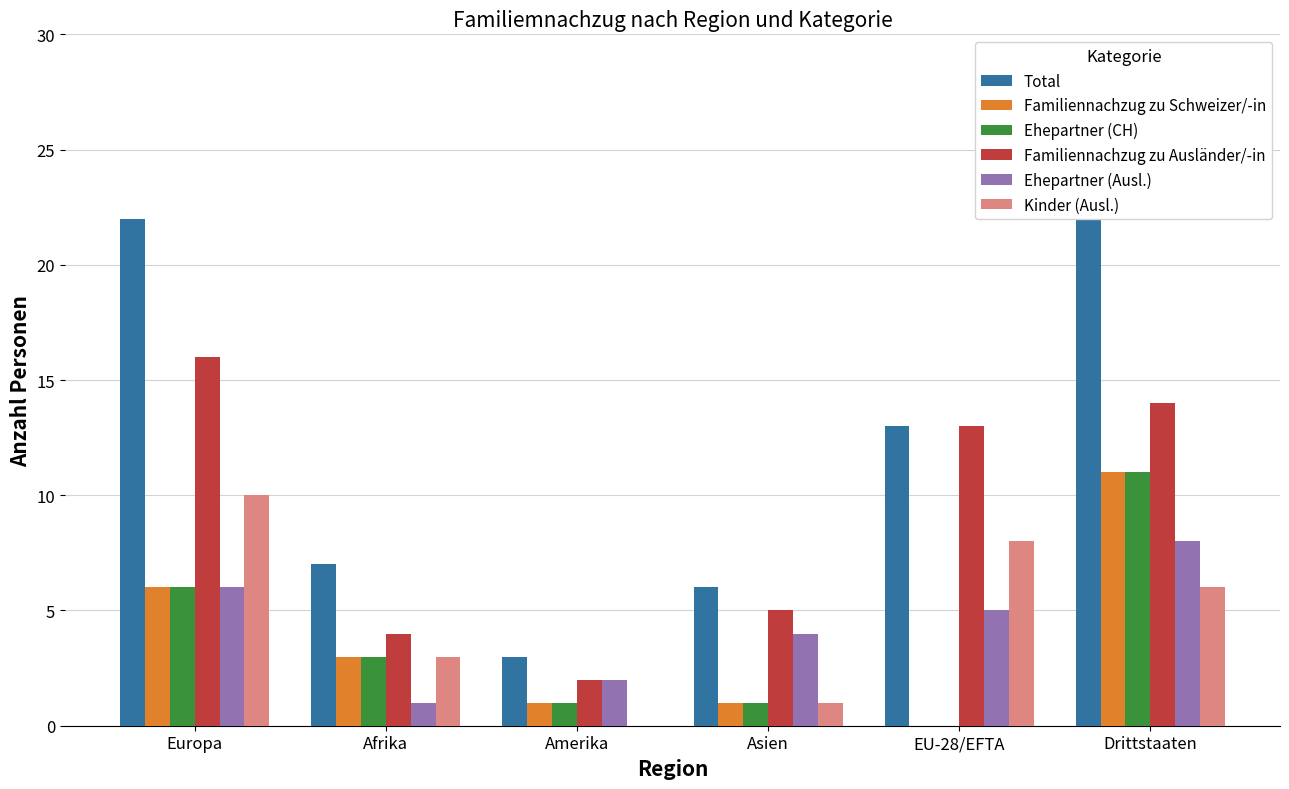

List the series in order of their peak value, highest first.

Total, Familiennachzug zu Ausländer/-in, Familiennachzug zu Schweizer/-in, Ehepartner (CH), Kinder (Ausl.), Ehepartner (Ausl.)